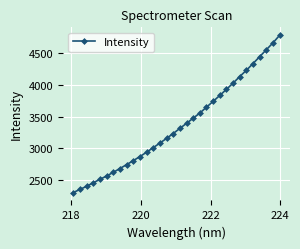

What is the greatest value displayed?

4783.1